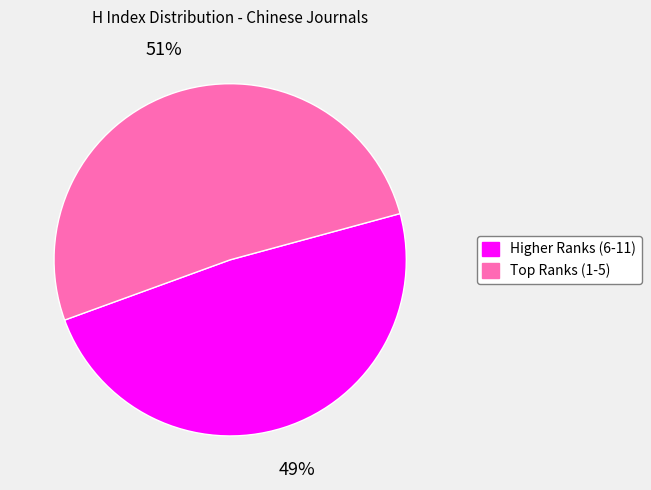

To the nearest percent, what is the average slice percentage?

50%